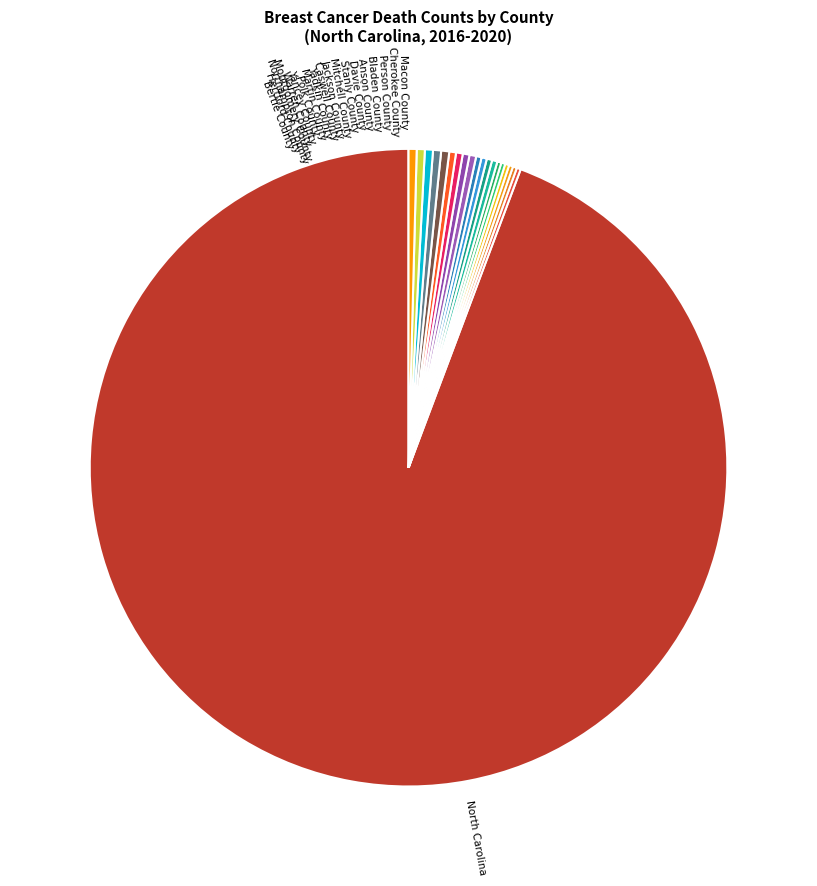

Which slice represents more than half of the pie?

North Carolina